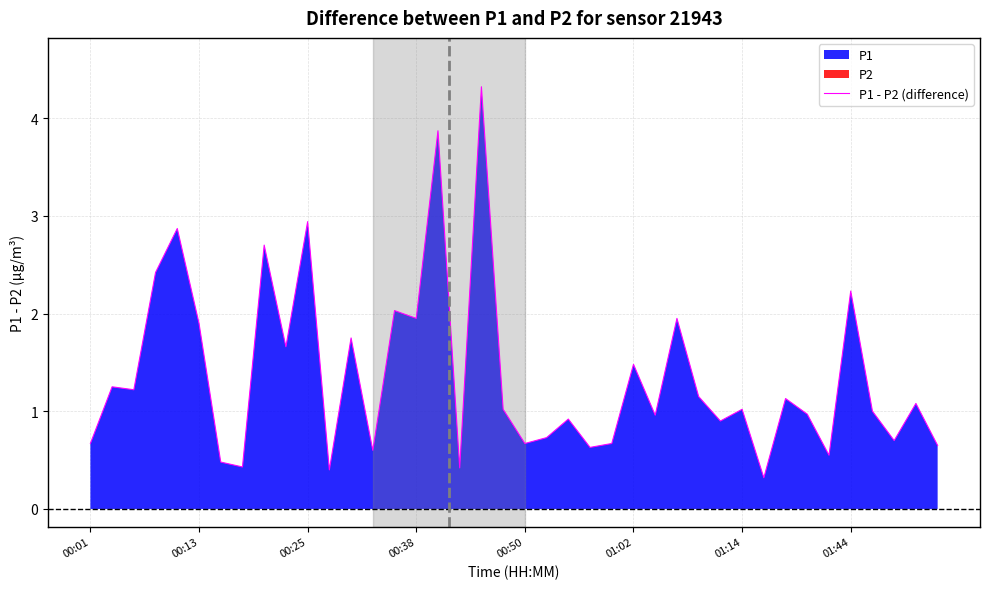

Is it true that the value at 33 is 1.0?

True